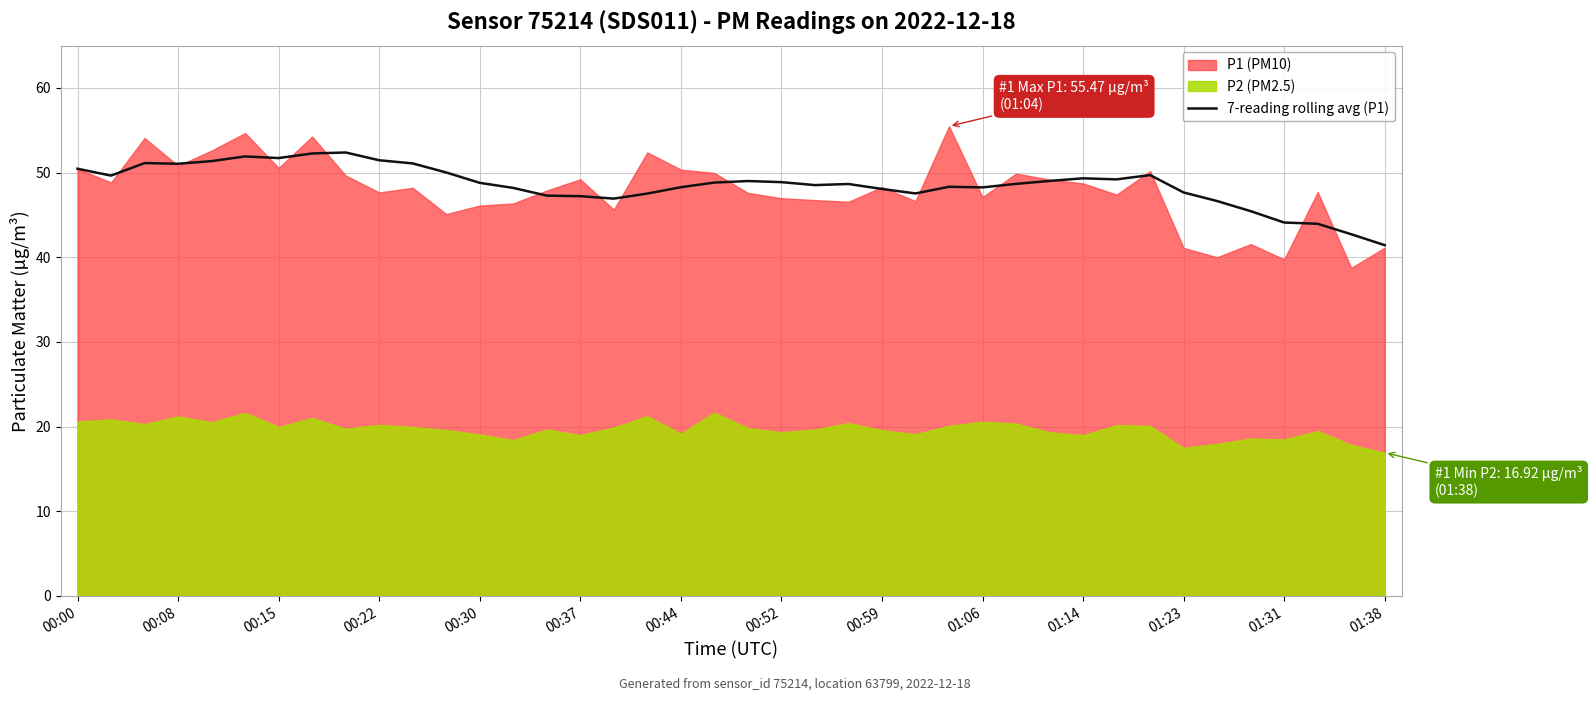

What is the highest value of the 7-reading rolling avg (P1) series?

52.4